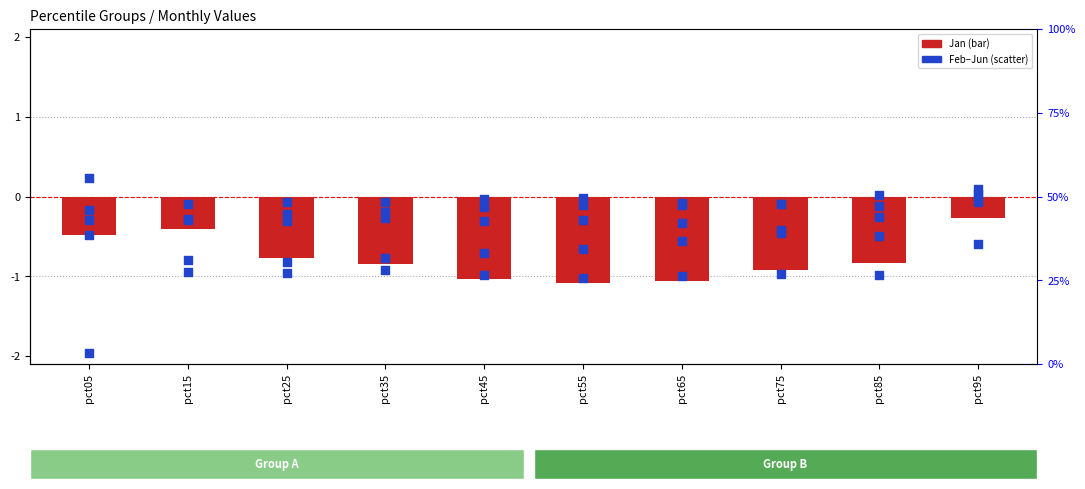

Which series reaches the minimum Y coordinate?

Jun